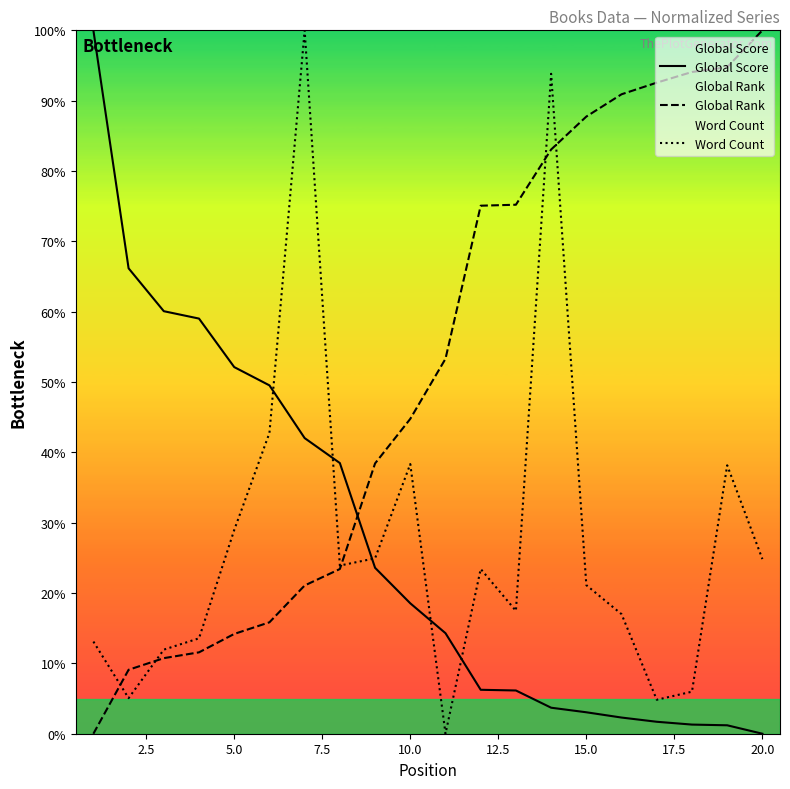

How many times do Global Rank and Global Score cross each other?

1